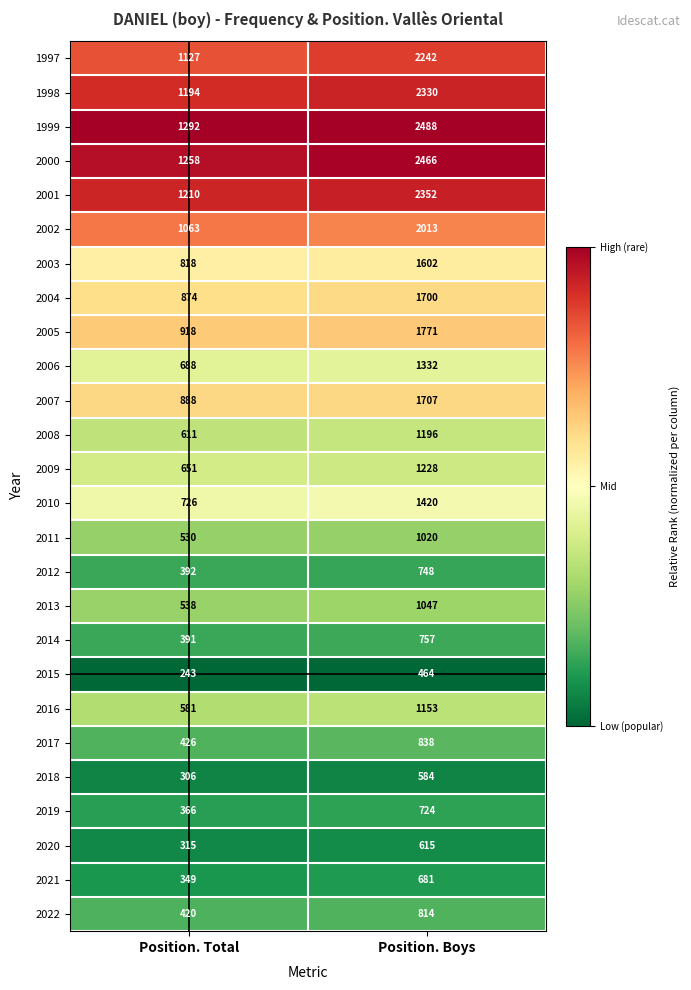

Which series has the largest total across all categories?

1999